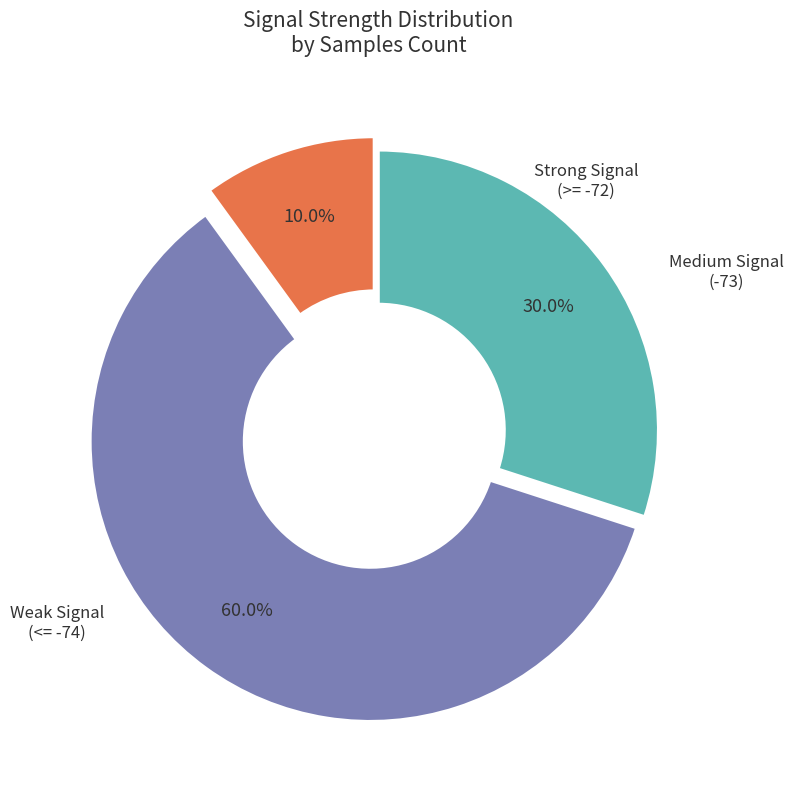

Does any single category account for the majority?

Yes